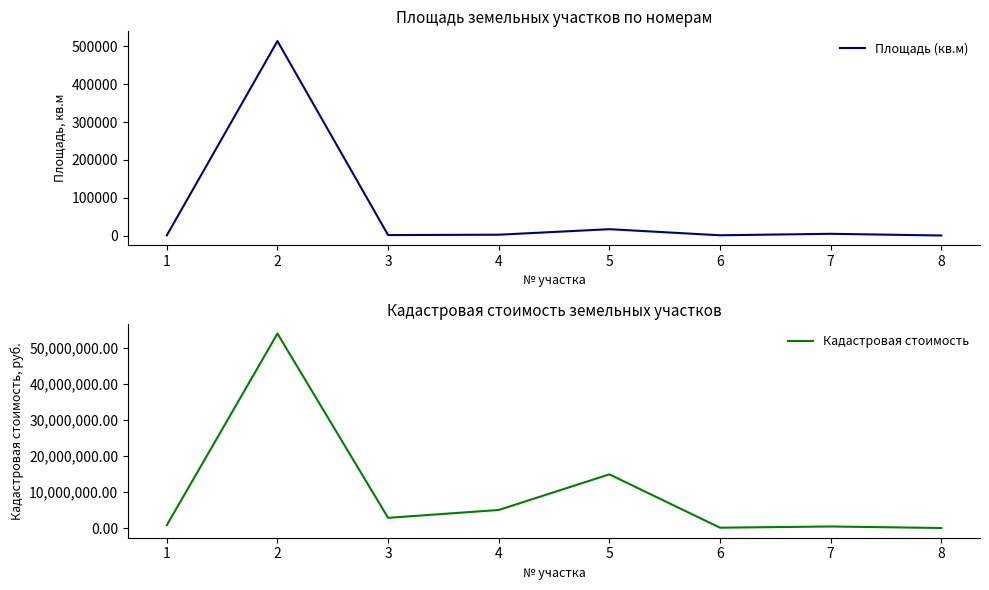

Which series has the largest range (max minus min)?

Кадастровая стоимость